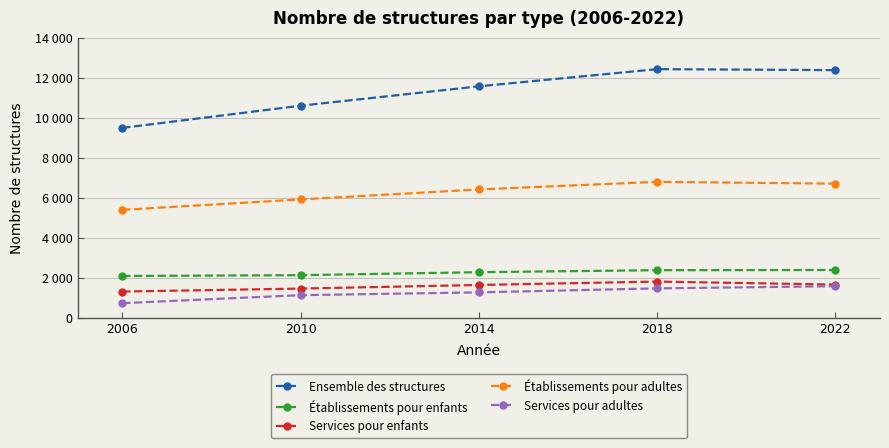

At which label does Services pour adultes reach its minimum?

2006